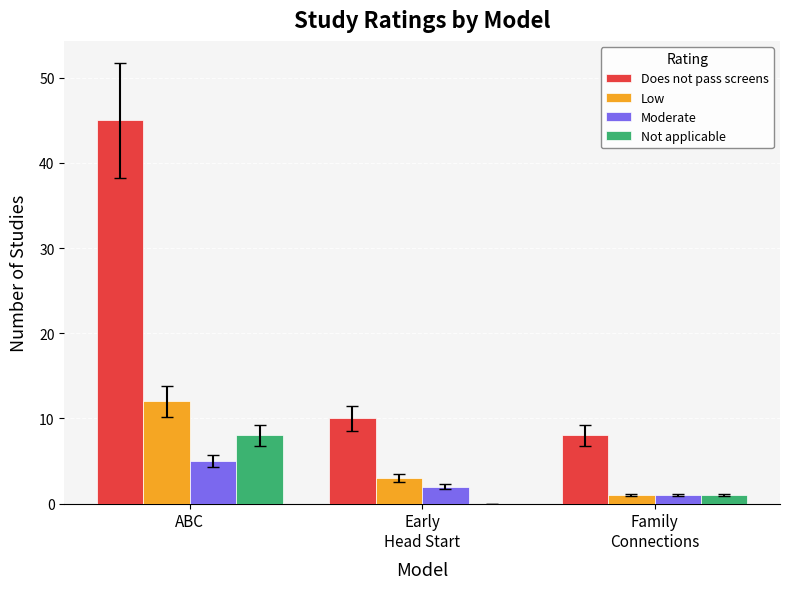

Reading right to left, what are all the values shown in this chart?

Does not pass screens: 8	10	45
Low: 1	3	12
Moderate: 1	2	5
Not applicable: 1	0	8